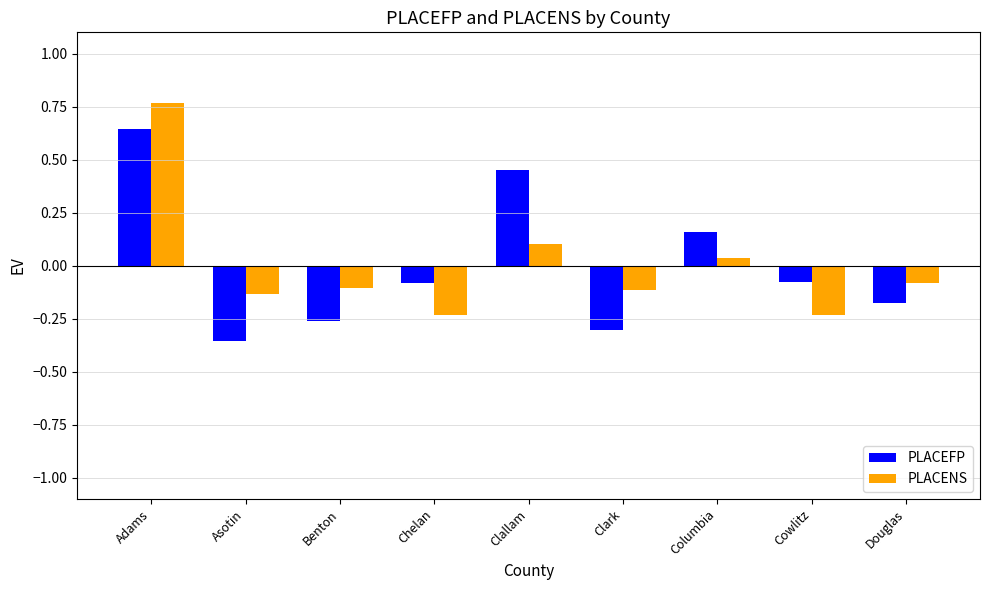

Which category has the lowest value across all series?

Asotin